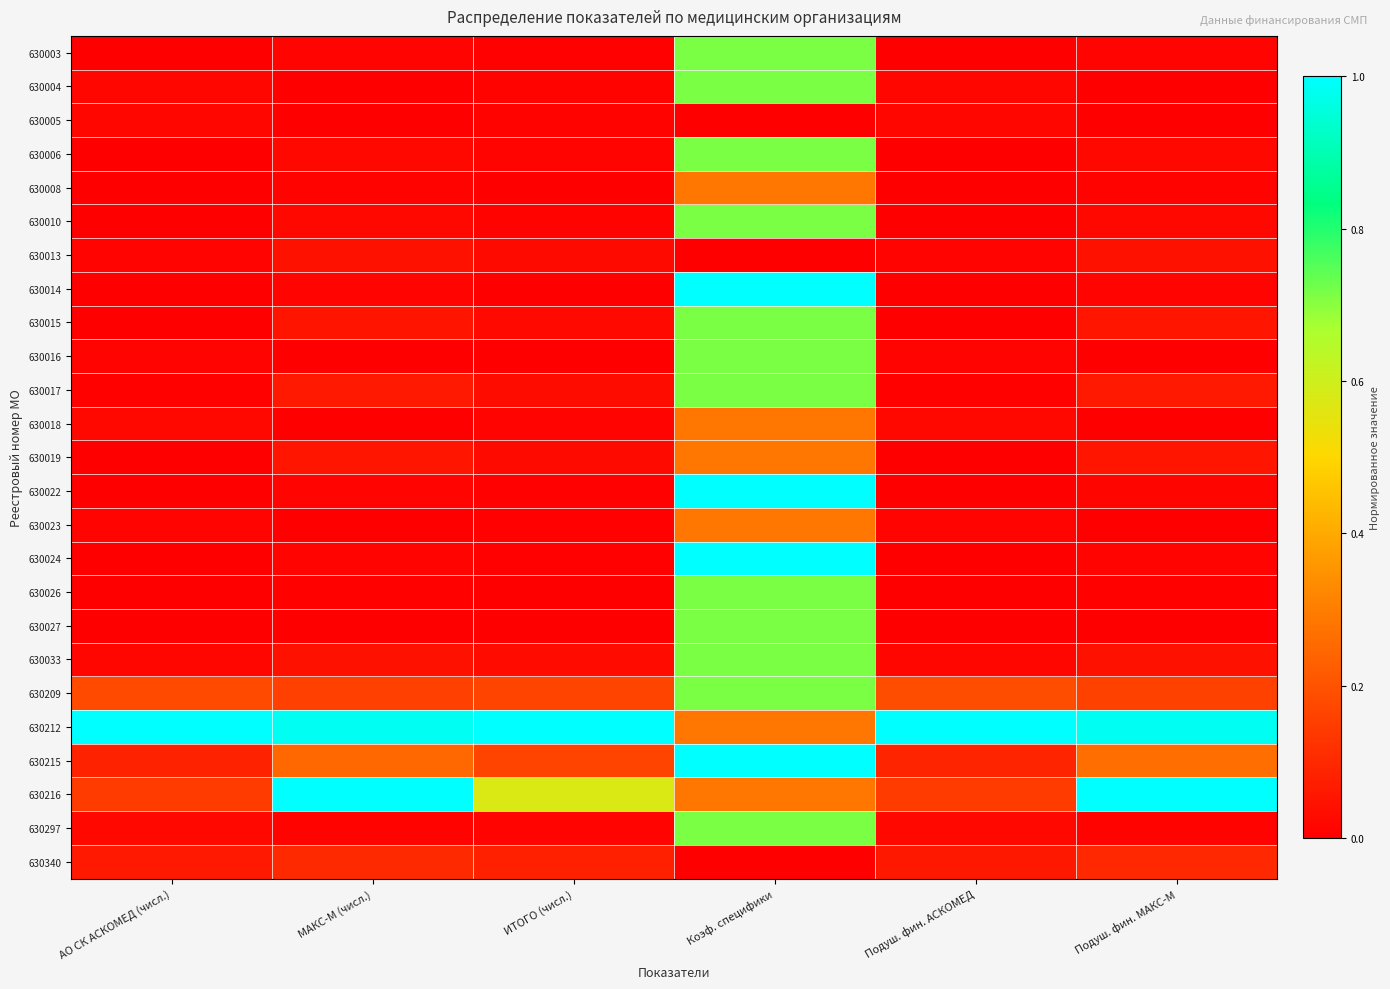

Which series has the largest total across all categories?

630212